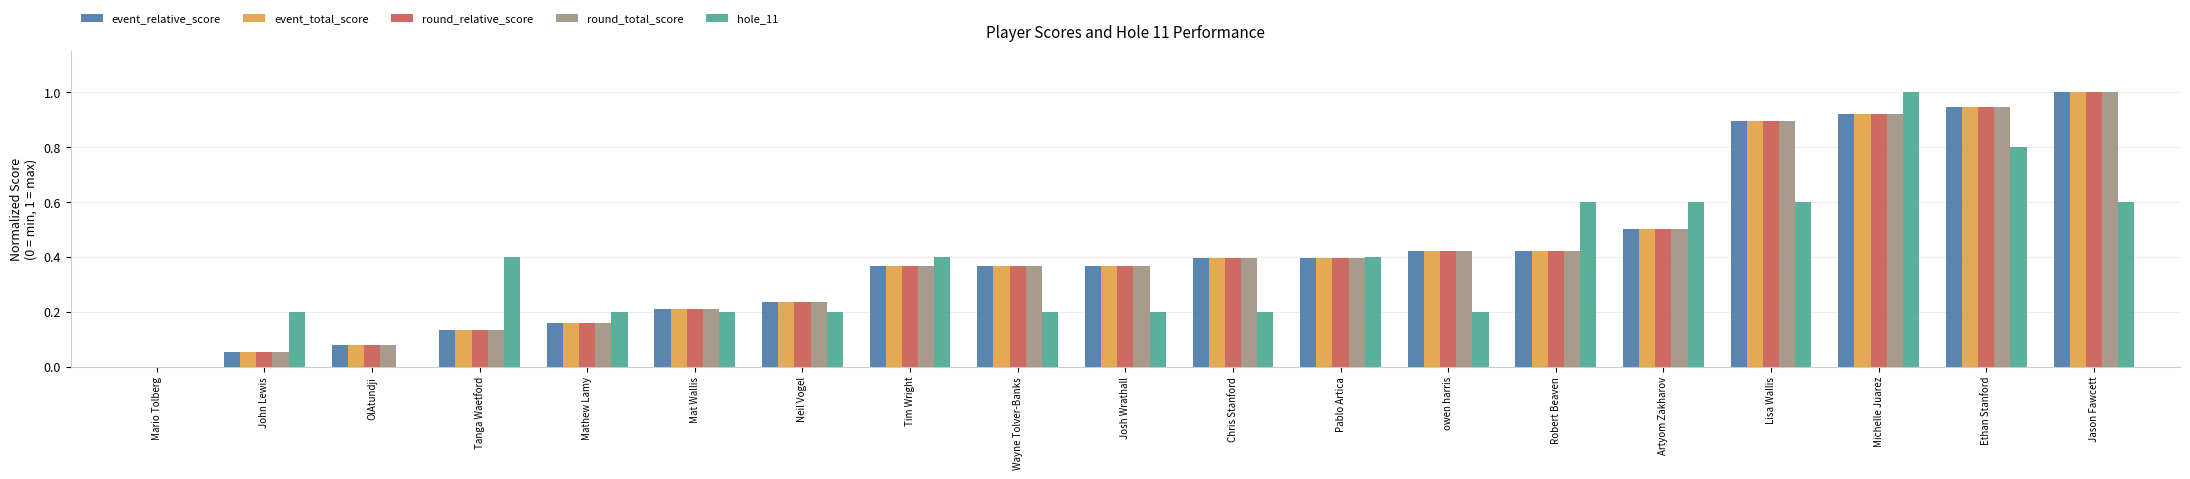

What is the maximum value shown in the chart?

1.0